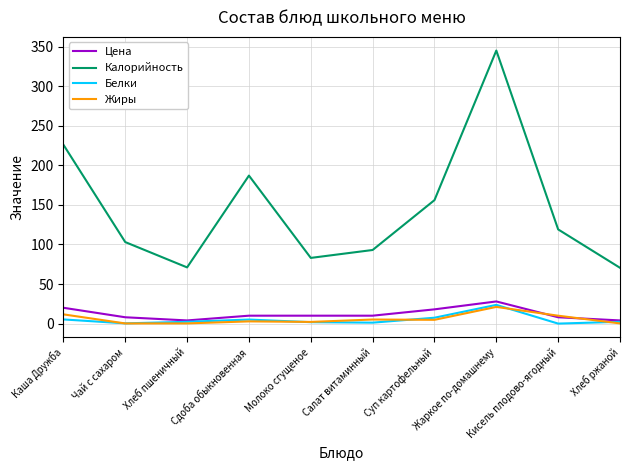

True or false: Жиры and Калорийность cross at least once.

False